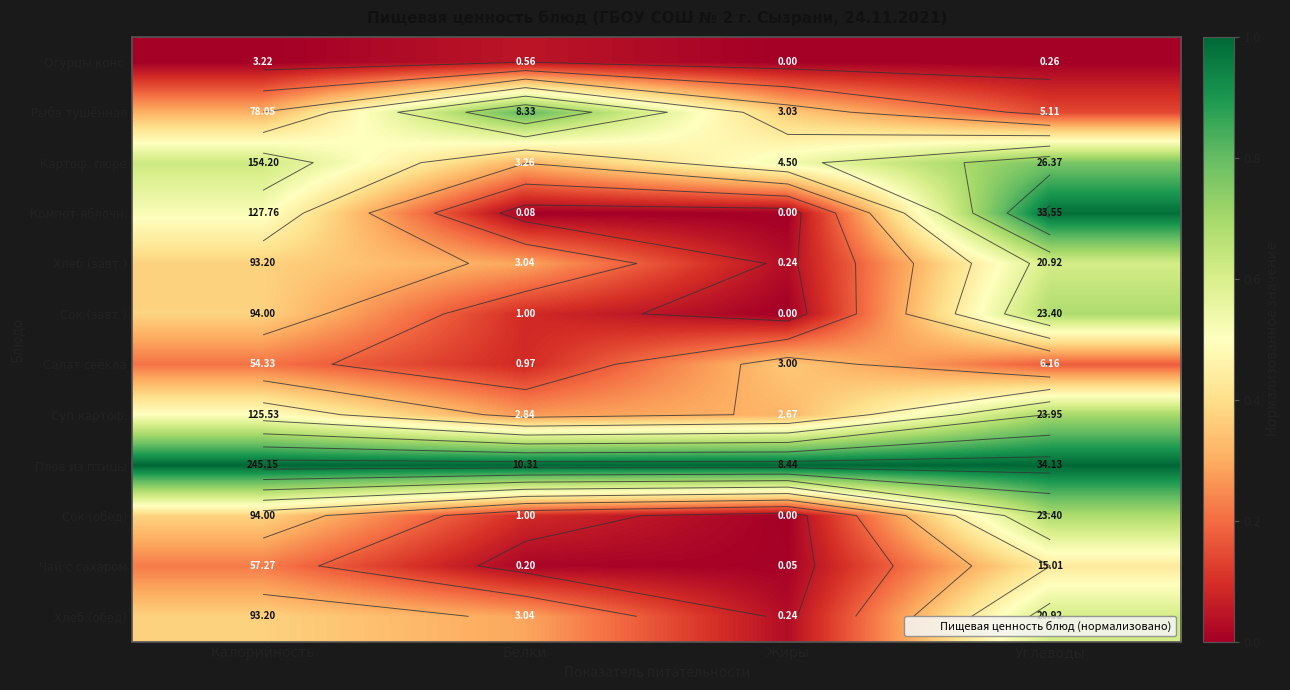

What is the spread (max minus min) of values at Калорийность?

1.0